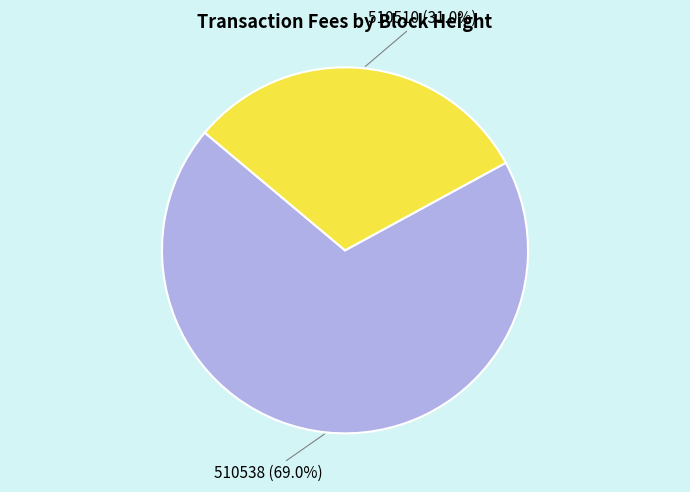

Does 510510 account for over 50% of the chart?

No